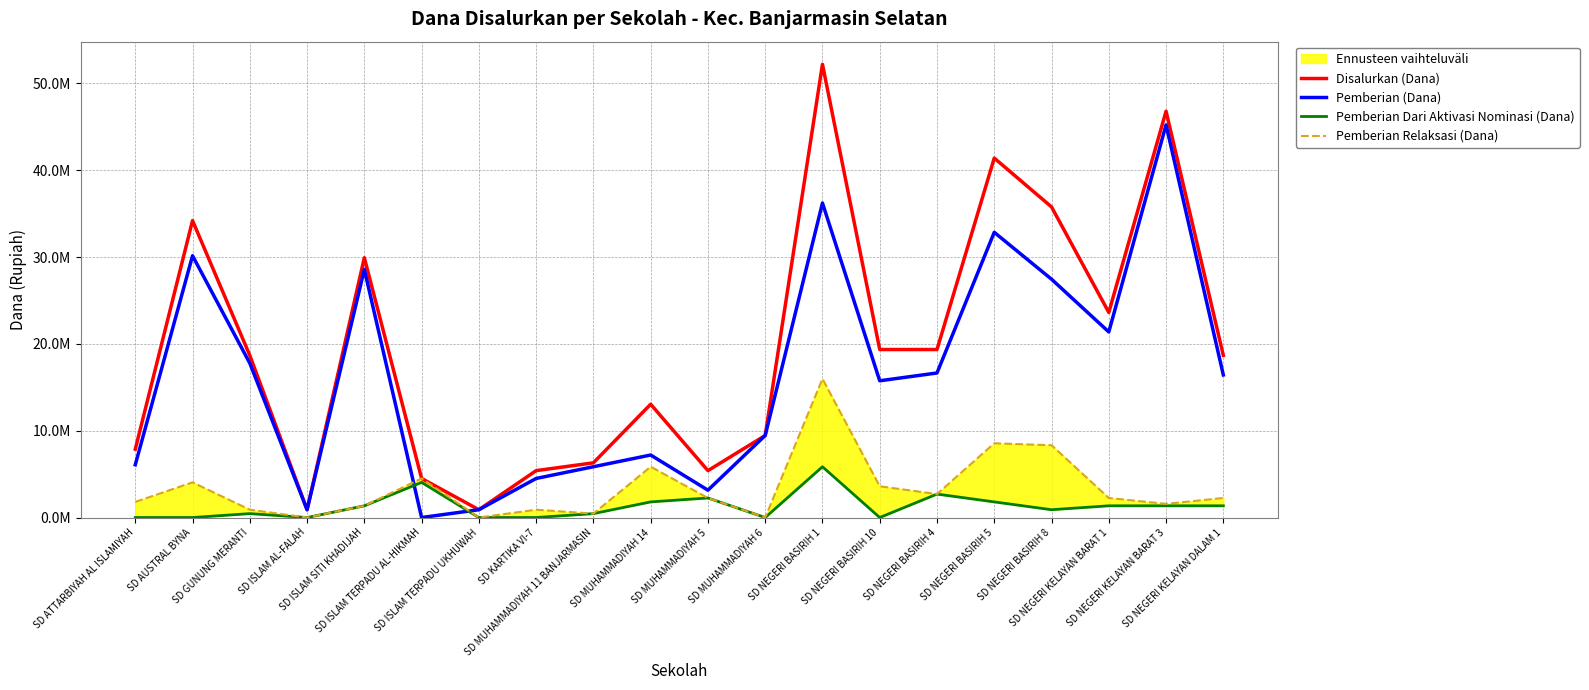

What is the value of the Pemberian Relaksasi (Dana) point at the 5th from the left?

1350000